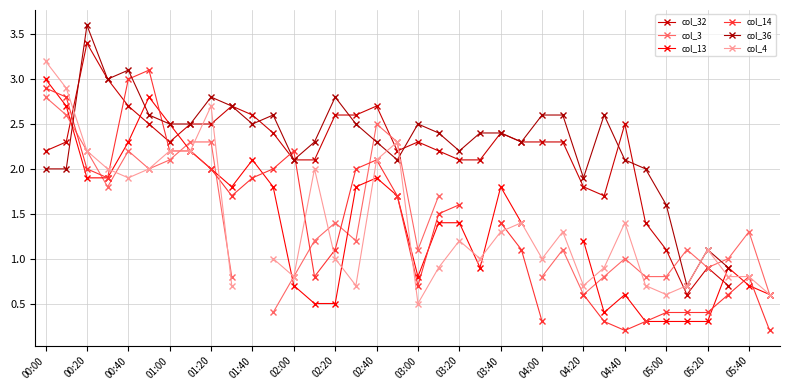

What is the maximum value shown in the chart?

3.6